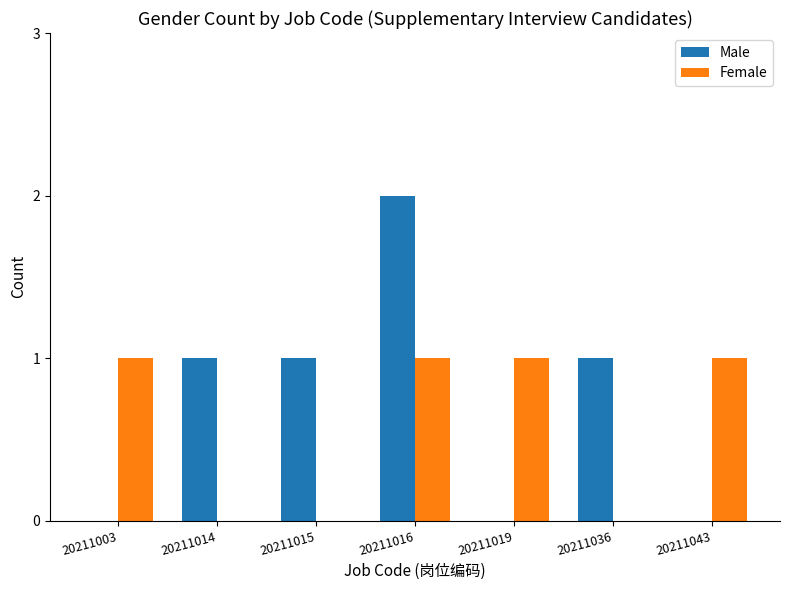

Reading left to right, extract all data points from this chart.

Male: 20211003=0	20211014=1	20211015=1	20211016=2	20211019=0	20211036=1	20211043=0
Female: 20211003=1	20211014=0	20211015=0	20211016=1	20211019=1	20211036=0	20211043=1